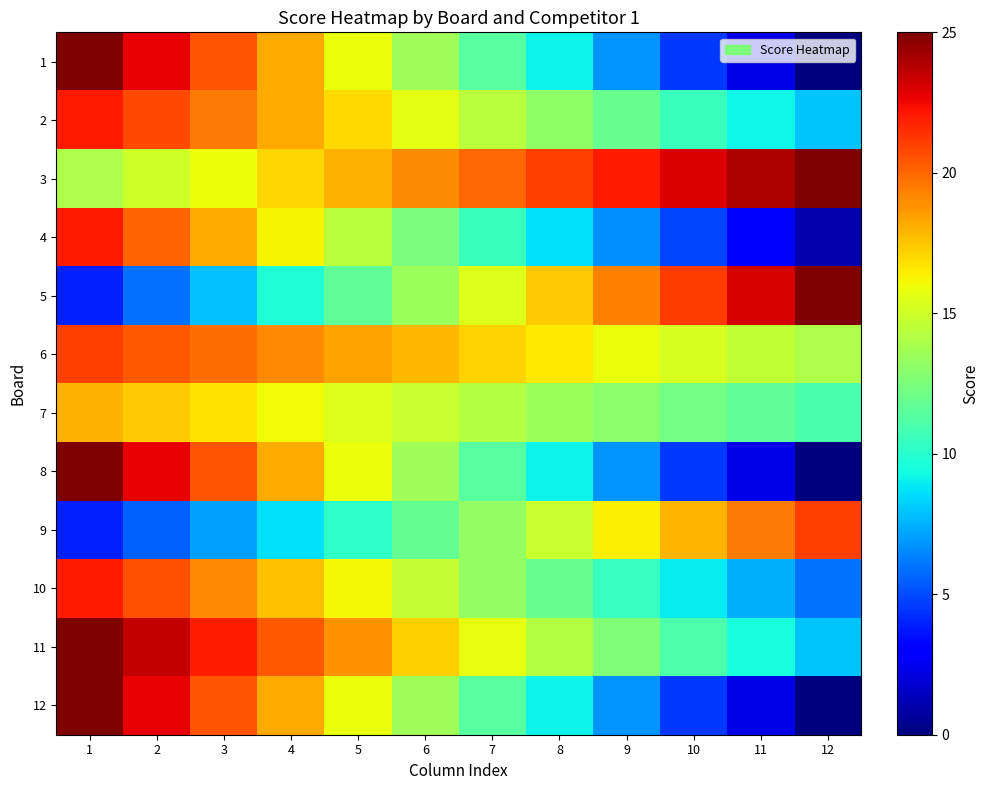

At how many categories does at least one series exceed 7?

12